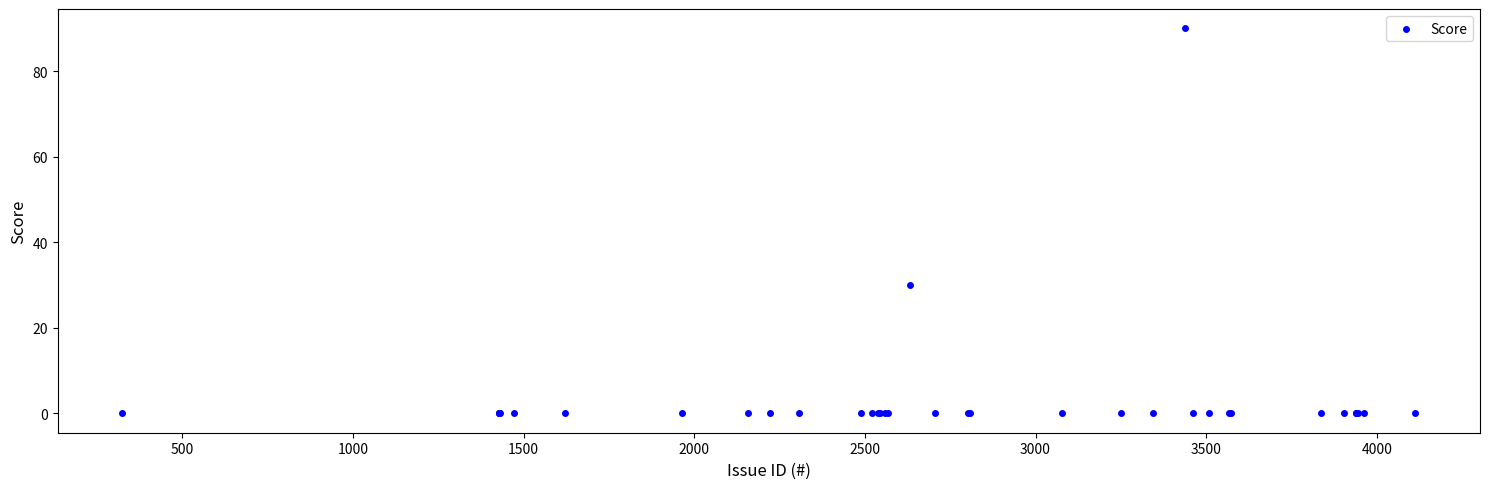

What Y value in the scatter plot is closest to 45?

30